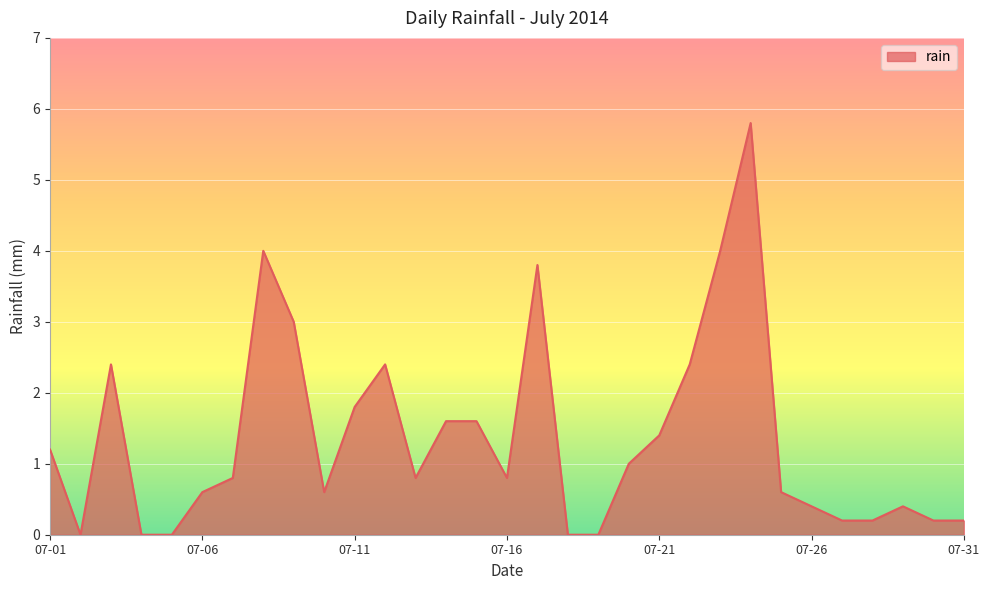

What is the maximum value shown in the chart?

5.8